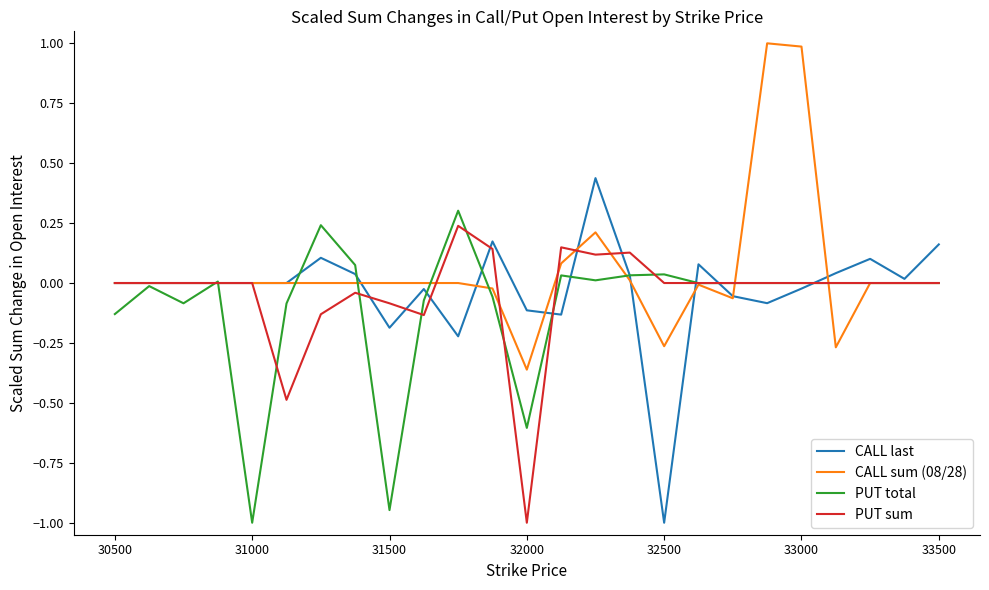

What is the lowest value of the PUT total series?

-1.0